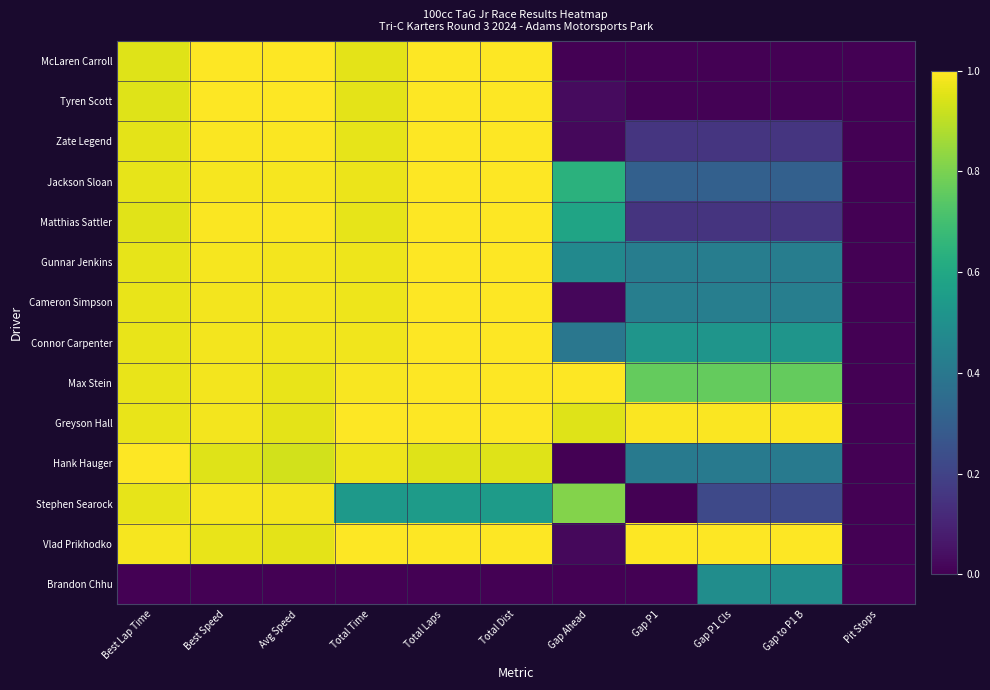

Reading right to left, transcribe all the data shown in this chart.

McLaren Carroll: Pit Stops=0.0	Gap to P1 B=0.0	Gap P1 Cls=0.0	Gap P1=0.0	Gap Ahead=0.0	Total Dist=1.0	Total Laps=1.0	Total Time=1.0	Avg Speed=1.0	Best Speed=1.0	Best Lap Time=1.0
Tyren Scott: Pit Stops=0.0	Gap to P1 B=0.0	Gap P1 Cls=0.0	Gap P1=0.0	Gap Ahead=0.0	Total Dist=1.0	Total Laps=1.0	Total Time=1.0	Avg Speed=1.0	Best Speed=1.0	Best Lap Time=1.0
Zate Legend: Pit Stops=0.0	Gap to P1 B=0.2	Gap P1 Cls=0.2	Gap P1=0.2	Gap Ahead=0.0	Total Dist=1.0	Total Laps=1.0	Total Time=1.0	Avg Speed=1.0	Best Speed=1.0	Best Lap Time=1.0
Jackson Sloan: Pit Stops=0.0	Gap to P1 B=0.3	Gap P1 Cls=0.3	Gap P1=0.3	Gap Ahead=0.6	Total Dist=1.0	Total Laps=1.0	Total Time=1.0	Avg Speed=1.0	Best Speed=1.0	Best Lap Time=1.0
Matthias Sattler: Pit Stops=0.0	Gap to P1 B=0.1	Gap P1 Cls=0.1	Gap P1=0.1	Gap Ahead=0.6	Total Dist=1.0	Total Laps=1.0	Total Time=1.0	Avg Speed=1.0	Best Speed=1.0	Best Lap Time=1.0
Gunnar Jenkins: Pit Stops=0.0	Gap to P1 B=0.4	Gap P1 Cls=0.4	Gap P1=0.4	Gap Ahead=0.5	Total Dist=1.0	Total Laps=1.0	Total Time=1.0	Avg Speed=1.0	Best Speed=1.0	Best Lap Time=1.0
Cameron Simpson: Pit Stops=0.0	Gap to P1 B=0.4	Gap P1 Cls=0.4	Gap P1=0.4	Gap Ahead=0.0	Total Dist=1.0	Total Laps=1.0	Total Time=1.0	Avg Speed=1.0	Best Speed=1.0	Best Lap Time=1.0
Connor Carpenter: Pit Stops=0.0	Gap to P1 B=0.5	Gap P1 Cls=0.5	Gap P1=0.5	Gap Ahead=0.4	Total Dist=1.0	Total Laps=1.0	Total Time=1.0	Avg Speed=1.0	Best Speed=1.0	Best Lap Time=1.0
Max Stein: Pit Stops=0.0	Gap to P1 B=0.8	Gap P1 Cls=0.8	Gap P1=0.8	Gap Ahead=1.0	Total Dist=1.0	Total Laps=1.0	Total Time=1.0	Avg Speed=1.0	Best Speed=1.0	Best Lap Time=1.0
Greyson Hall: Pit Stops=0.0	Gap to P1 B=1.0	Gap P1 Cls=1.0	Gap P1=1.0	Gap Ahead=0.9	Total Dist=1.0	Total Laps=1.0	Total Time=1.0	Avg Speed=1.0	Best Speed=1.0	Best Lap Time=1.0
Hank Hauger: Pit Stops=0.0	Gap to P1 B=0.4	Gap P1 Cls=0.4	Gap P1=0.4	Gap Ahead=0.0	Total Dist=0.9	Total Laps=0.9	Total Time=1.0	Avg Speed=0.9	Best Speed=1.0	Best Lap Time=1.0
Stephen Searock: Pit Stops=0.0	Gap to P1 B=0.2	Gap P1 Cls=0.2	Gap P1=0.0	Gap Ahead=0.8	Total Dist=0.6	Total Laps=0.6	Total Time=0.5	Avg Speed=1.0	Best Speed=1.0	Best Lap Time=1.0
Vlad Prikhodko: Pit Stops=0.0	Gap to P1 B=1.0	Gap P1 Cls=1.0	Gap P1=1.0	Gap Ahead=0.0	Total Dist=1.0	Total Laps=1.0	Total Time=1.0	Avg Speed=1.0	Best Speed=1.0	Best Lap Time=1.0
Brandon Chhu: Pit Stops=0.0	Gap to P1 B=0.5	Gap P1 Cls=0.5	Gap P1=0.0	Gap Ahead=0.0	Total Dist=0.0	Total Laps=0.0	Total Time=0.0	Avg Speed=0.0	Best Speed=0.0	Best Lap Time=0.0